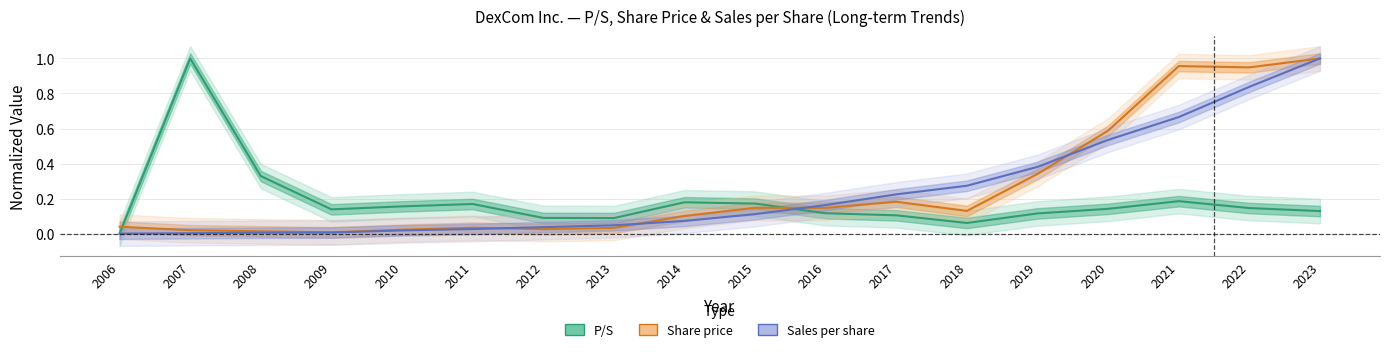

What is the maximum value for P/S?

1.0